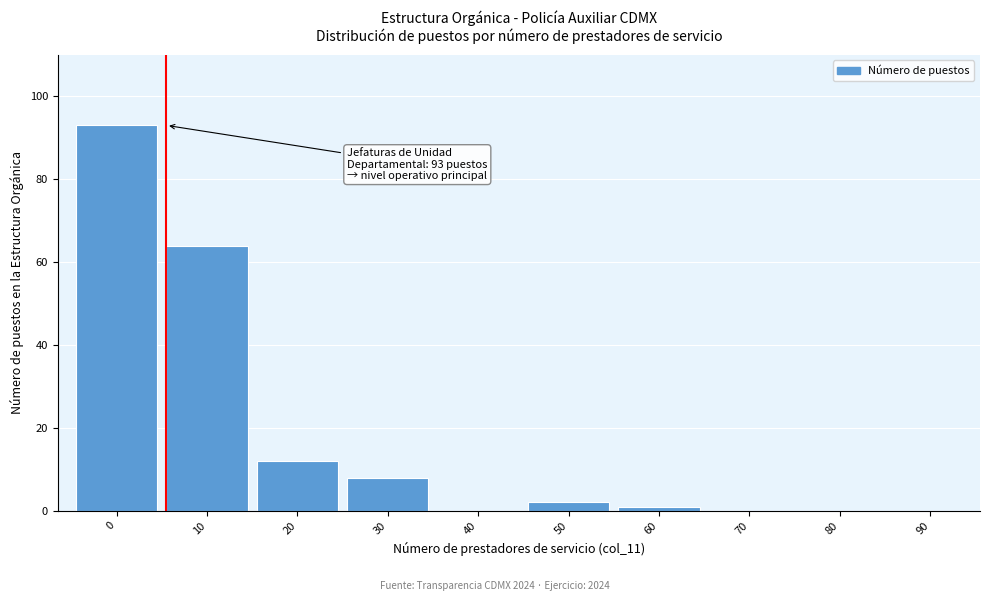

Reading left to right, list all the values displayed in this chart.

0=93	10=64	20=12	30=8	40=0	50=2	60=1	70=0	80=0	90=0